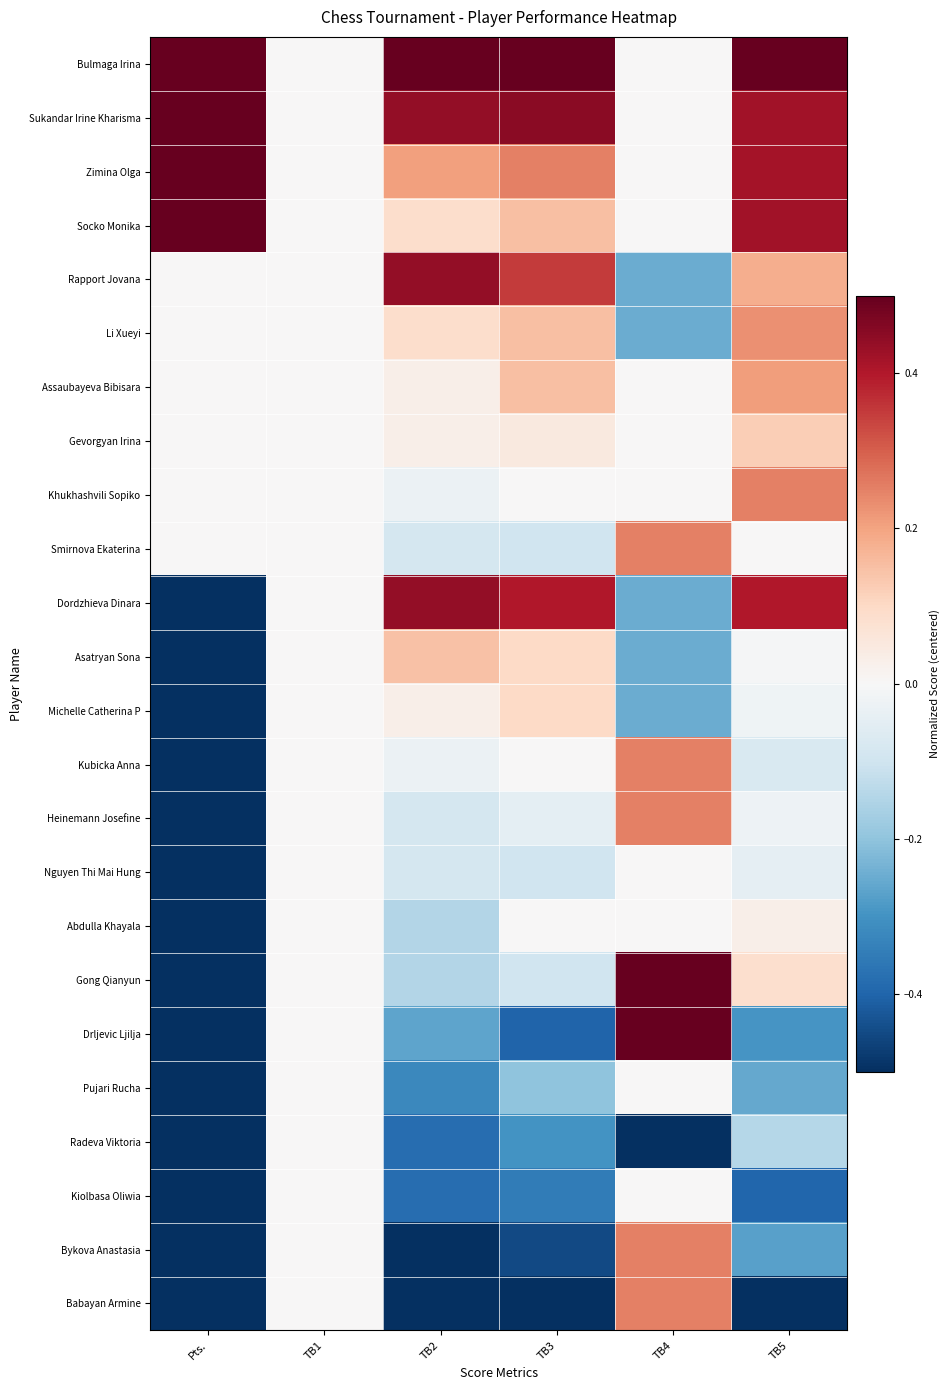

At Pts., list the series in order from smallest to largest.

Dordzhieva Dinara, Asatryan Sona, Michelle Catherina P, Kubicka Anna, Heinemann Josefine, Nguyen Thi Mai Hung, Abdulla Khayala, Gong Qianyun, Drljevic Ljilja, Pujari Rucha, Radeva Viktoria, Kiolbasa Oliwia, Bykova Anastasia, Babayan Armine, Rapport Jovana, Li Xueyi, Assaubayeva Bibisara, Gevorgyan Irina, Khukhashvili Sopiko, Smirnova Ekaterina, Bulmaga Irina, Sukandar Irine Kharisma, Zimina Olga, Socko Monika